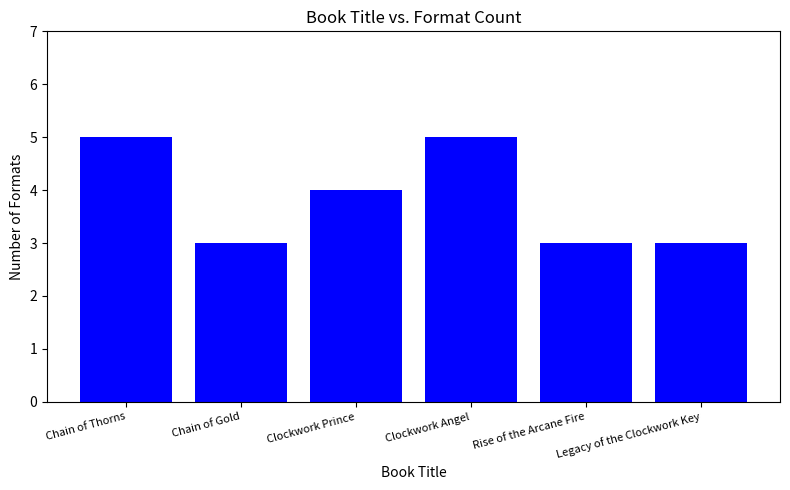

True or false: the data shows 3 at Rise of the Arcane Fire.

True